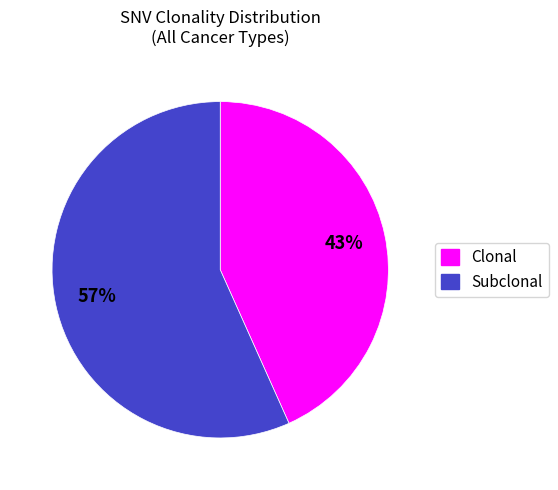

How many slices are in this pie chart?

2